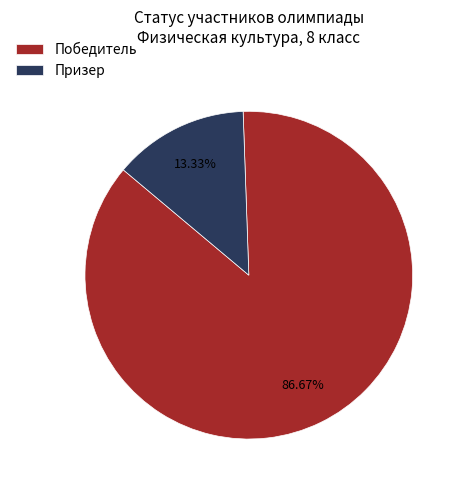

Which slice is the smallest?

Призер